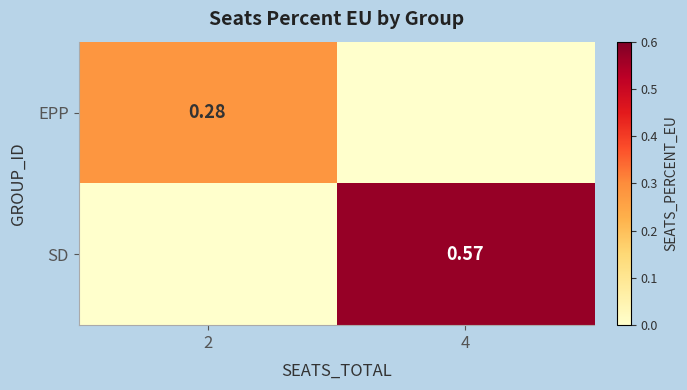

What is the difference between the maximum and minimum values in the SD series?

0.6